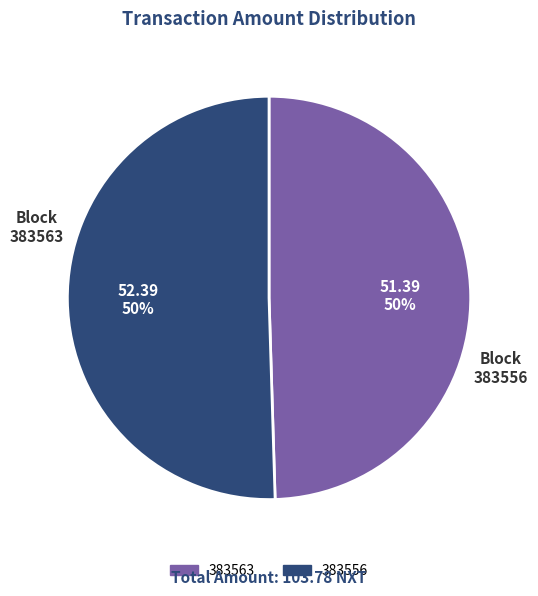

What is the ratio of the value at 383563 to the value at 383556?

1.0